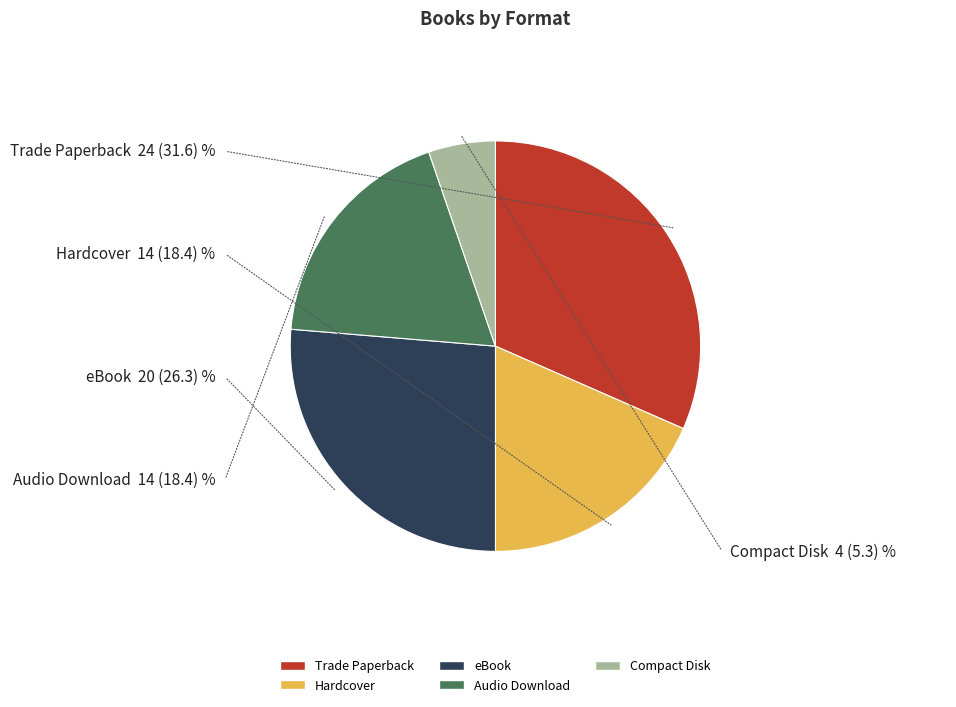

Count the number of slices in the pie.

5